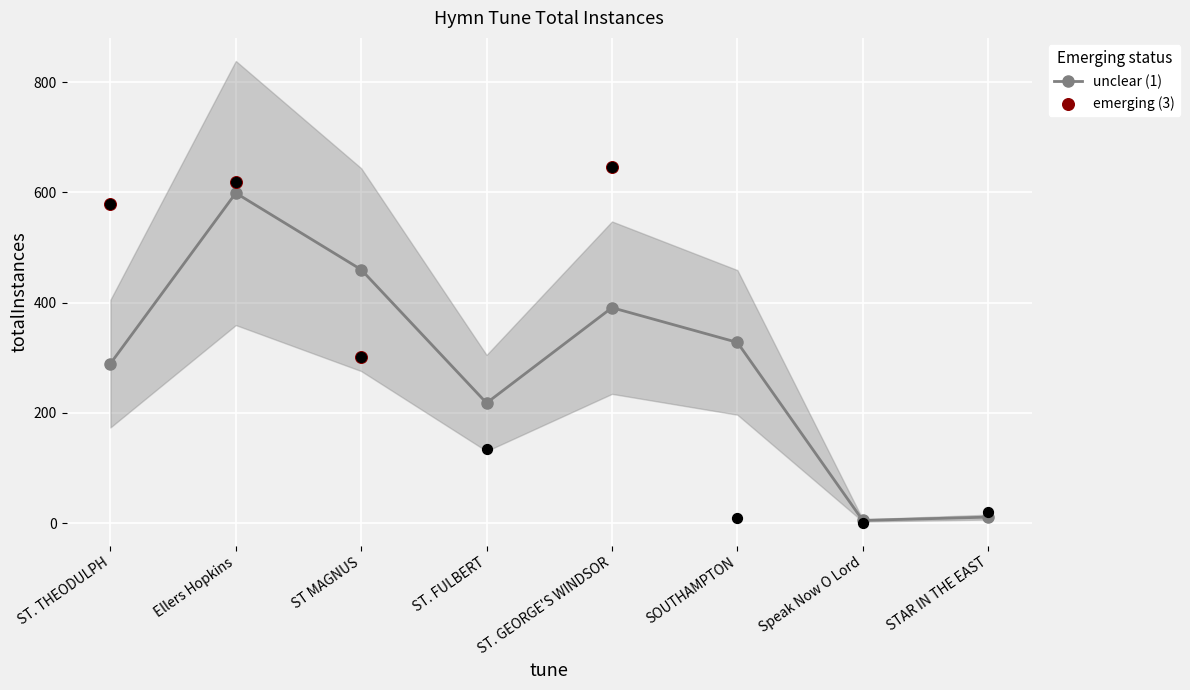

Approximately how many times larger is the value at ST. GEORGE'S WINDSOR compared to ST MAGNUS?

2.1